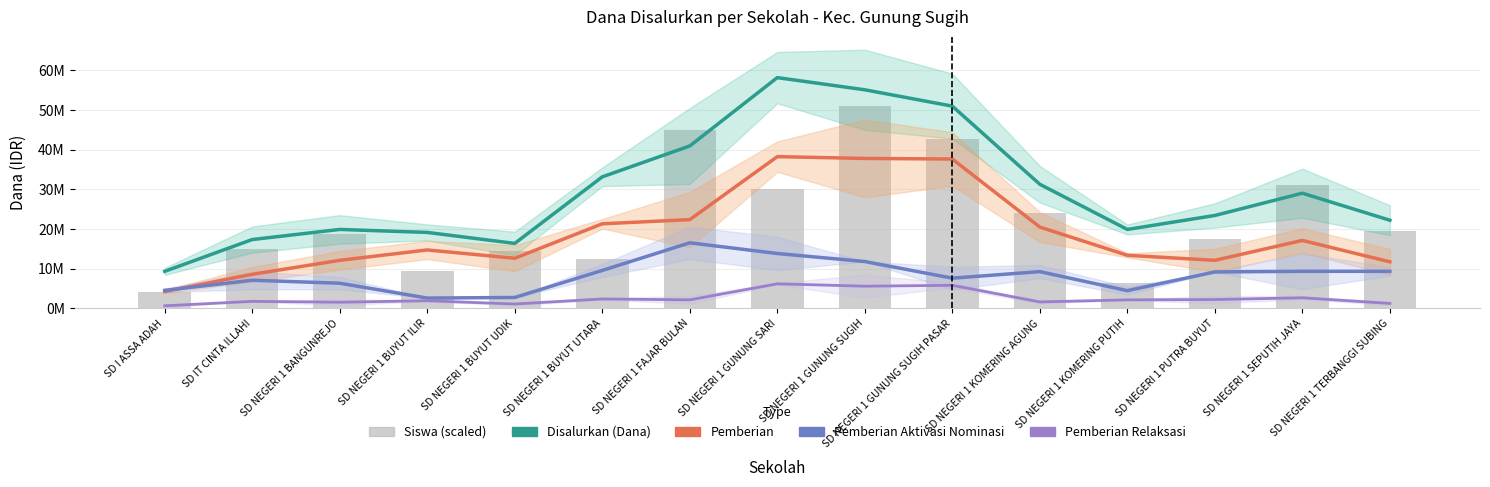

Reading right to left, what are all the values shown in this chart?

Disalurkan (Dana): 22200000	29025000	23400000	19875000	31275000	51000000	55125000	58200000	40950000	33150000	16350000	19125000	19875000	17325000	9300000
Pemberian: 11700000	17100000	12075000	13350000	20475000	37650000	37800000	38250000	22350000	21300000	12600000	14700000	12075000	8550000	4200000
Pemberian Aktivasi Nominasi: 9300000	9300000	9150000	4425000	9225000	7575000	11775000	13800000	16500000	9525000	2700000	2550000	6300000	7050000	4500000
Pemberian Relaksasi: 1200000	2625000	2175000	2100000	1575000	5775000	5550000	6150000	2100000	2325000	1050000	1875000	1500000	1725000	600000
Siswa (scaled): 19500000	31200000	17400000	6300000	24000000	42600000	51000000	30000000	45000000	12300000	14400000	9300000	18600000	15000000	4200000